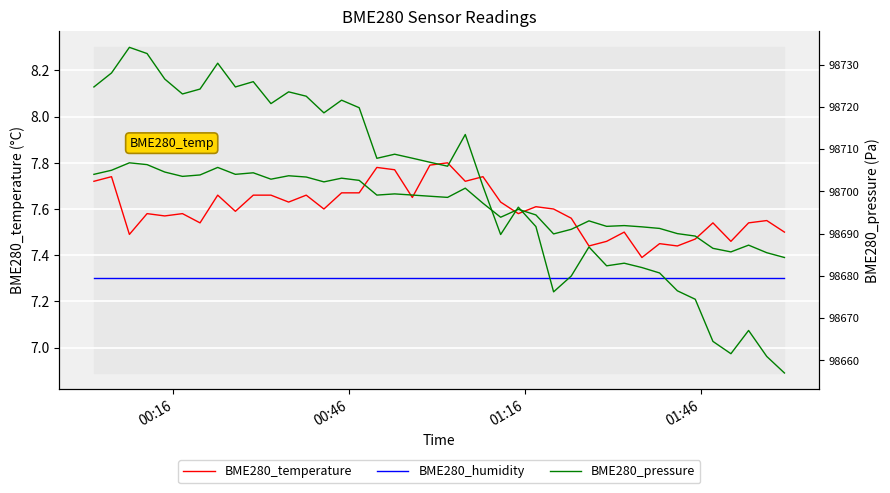

Which series has the largest range (max minus min)?

BME280_pressure